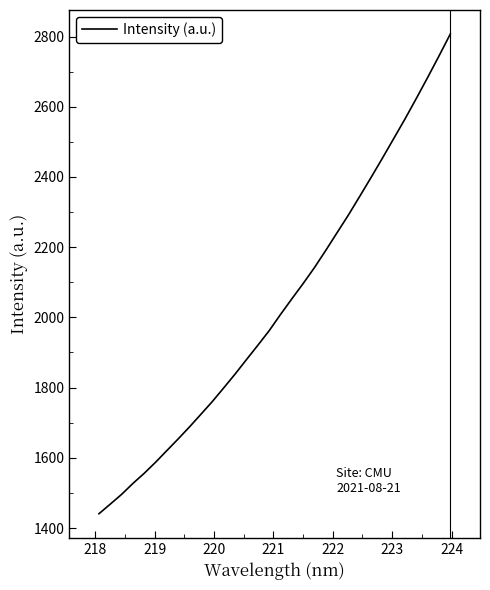

What is the difference between the maximum and minimum values?

1366.5